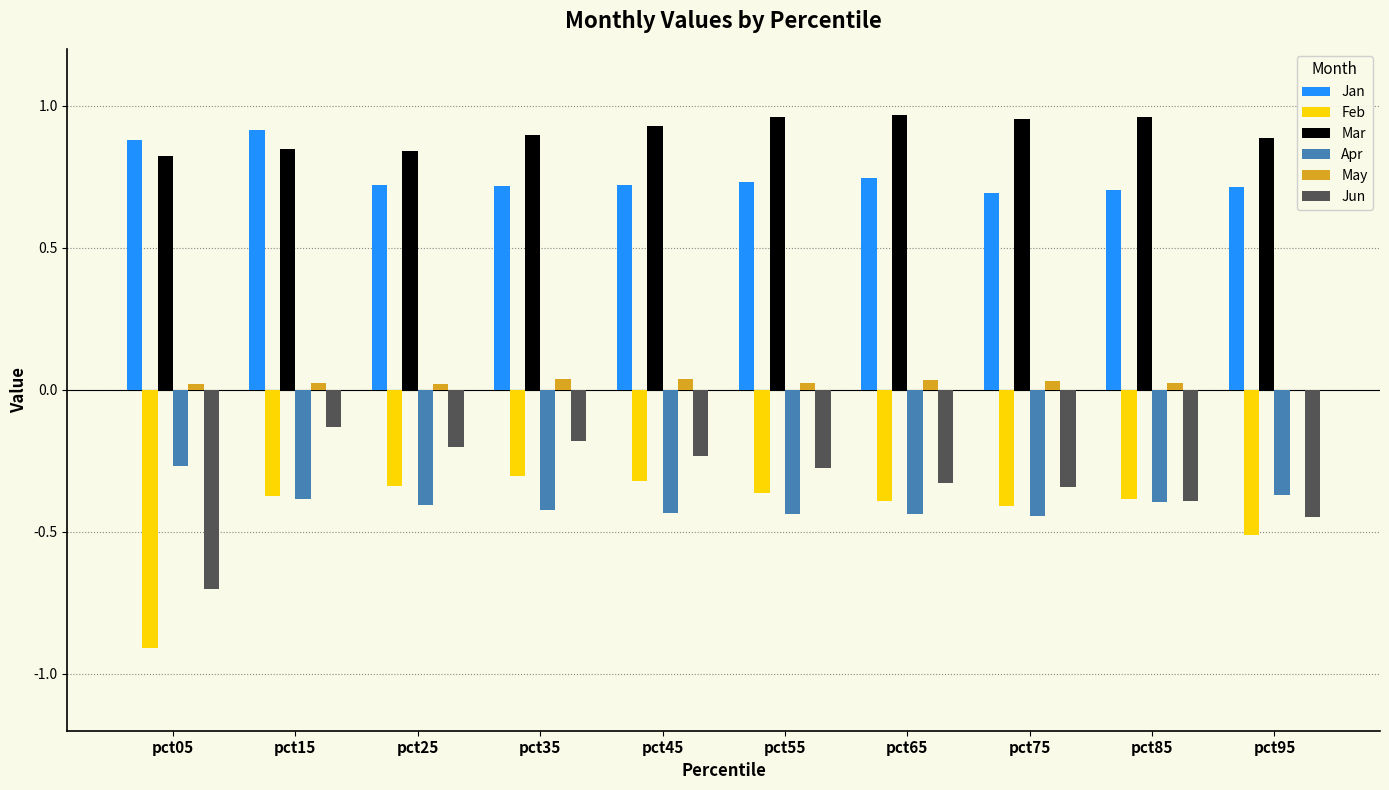

What is the sum of all May values?

0.3